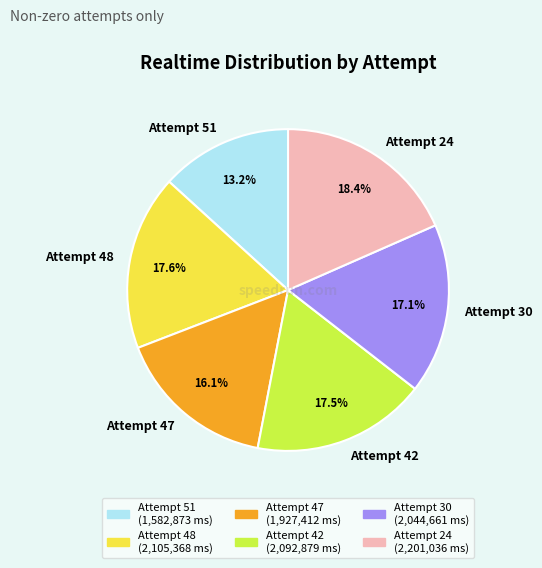

True or false: Attempt 42 accounts for 6% of the total.

False